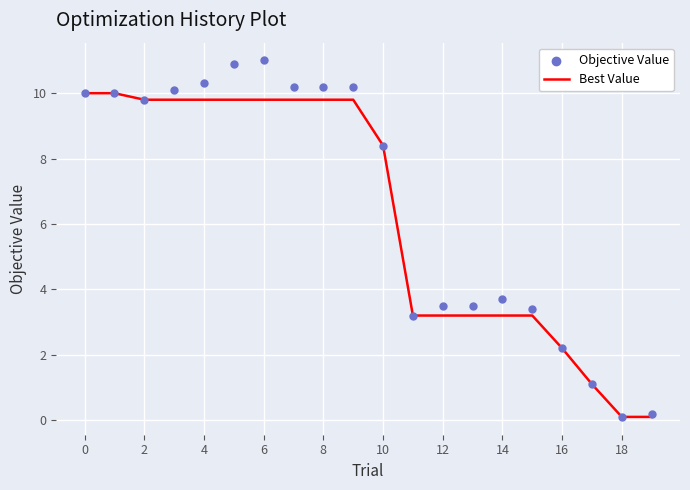

Which series has the widest spread of Y values?

Objective Value